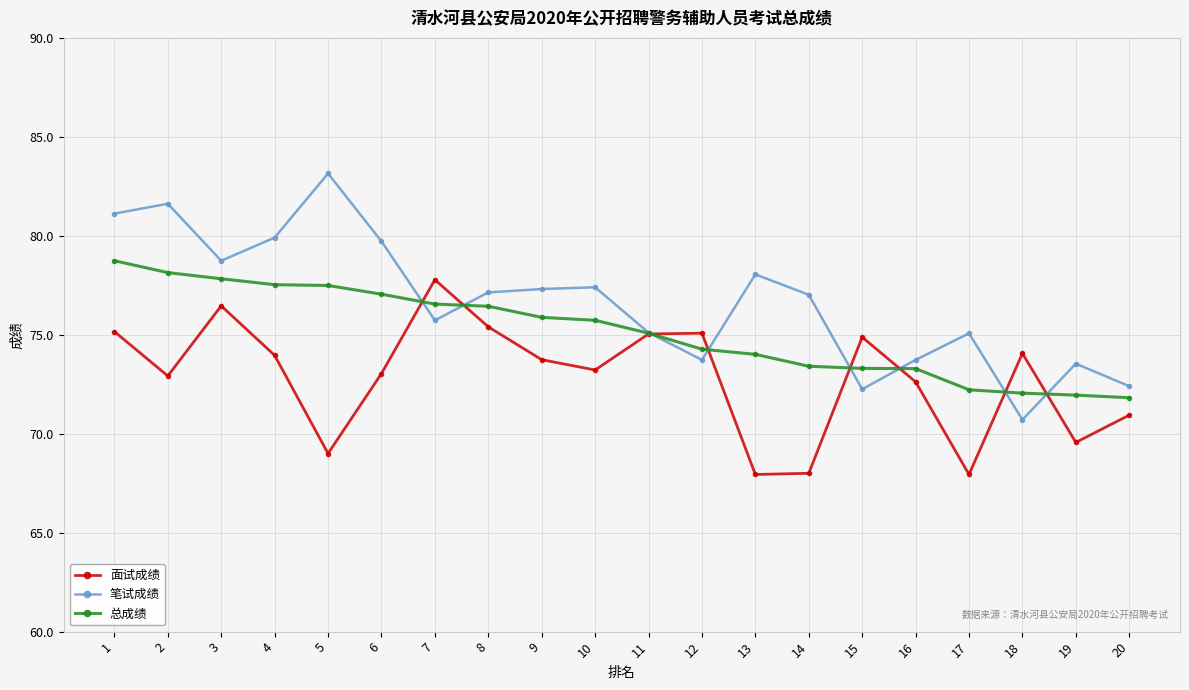

Which category has the highest value in the 面试成绩 series?

7